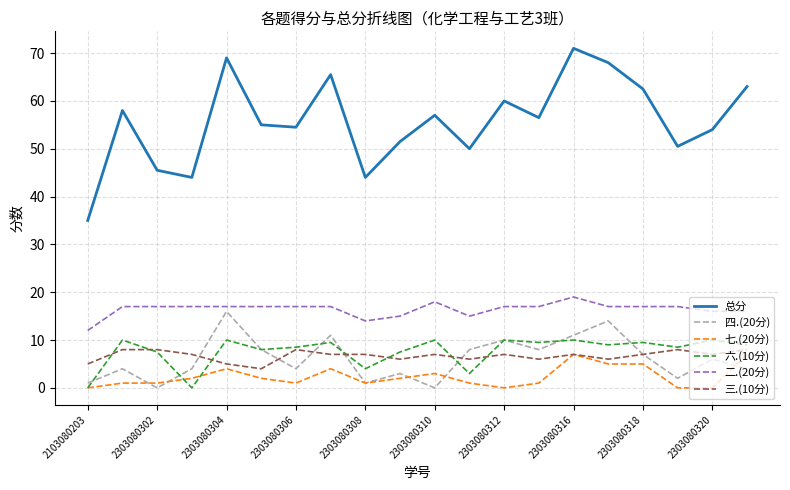

True or false: 六.(10分) and 总分 cross at least once.

False